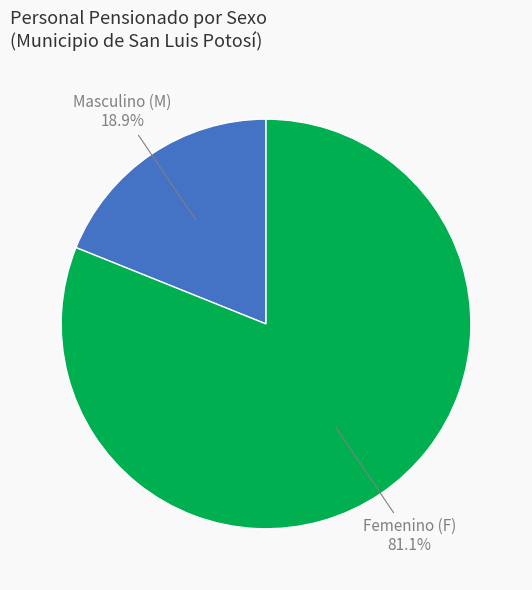

Is there any slice that represents more than half of the pie?

Yes